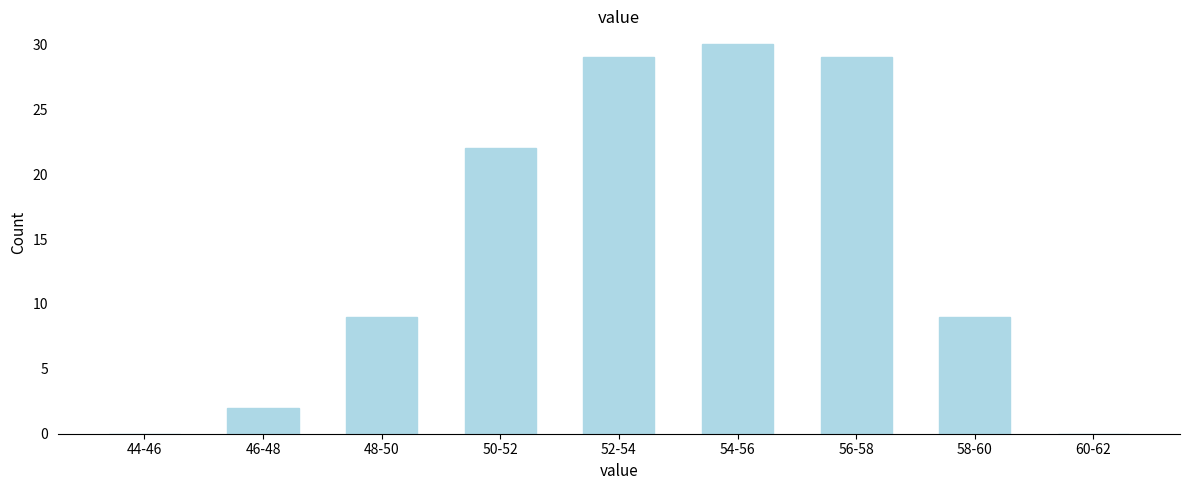

Reading left to right, list all the values displayed in this chart.

44-46=0	46-48=2	48-50=9	50-52=22	52-54=29	54-56=30	56-58=29	58-60=9	60-62=0